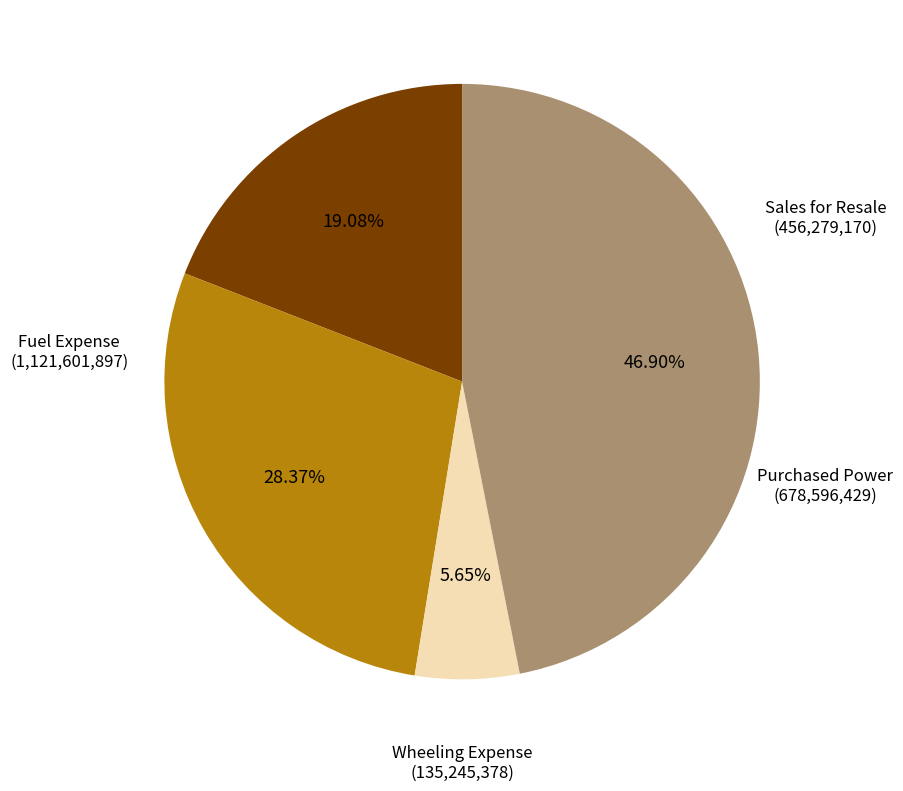

Does Wheeling Expense account for over 50% of the chart?

No